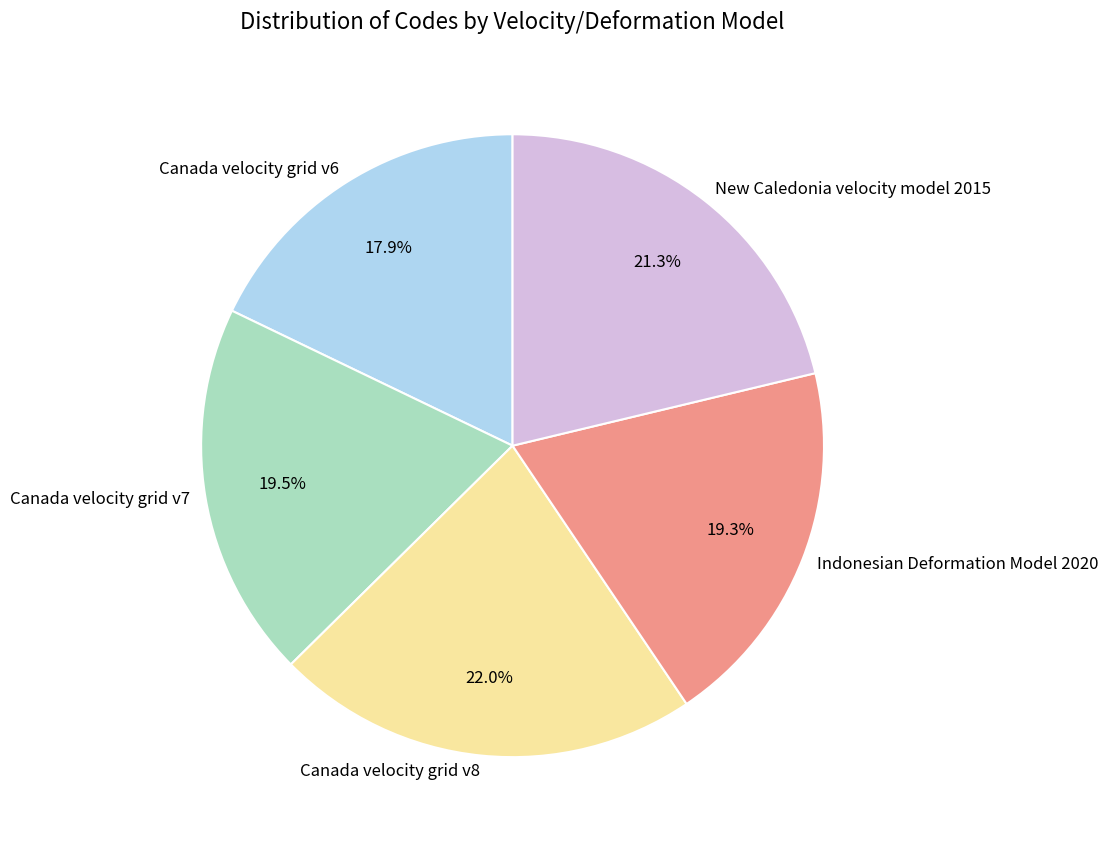

To the nearest percent, what is the average slice percentage?

20%